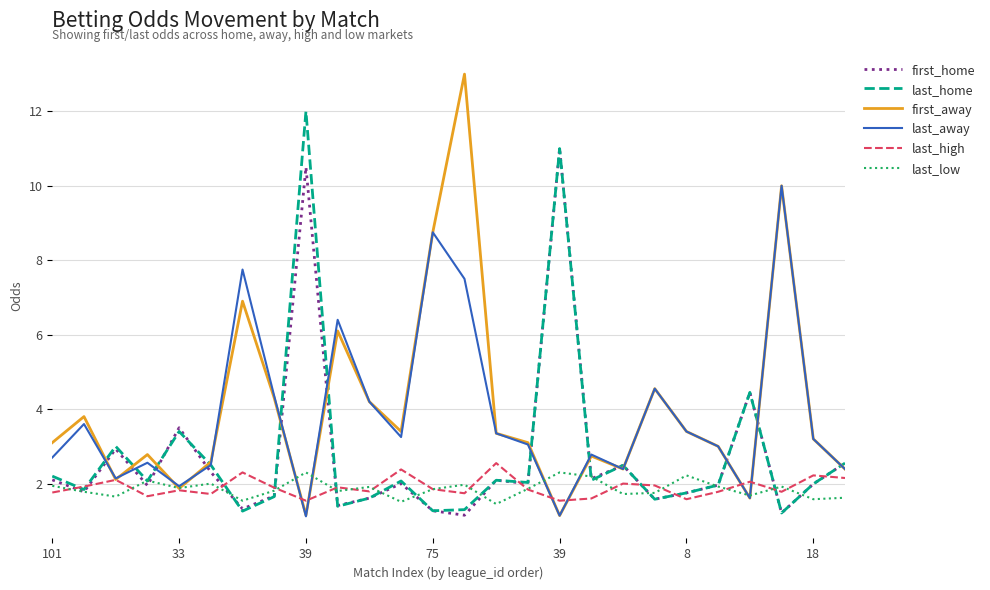

Which series has the widest spread of values?

first_away